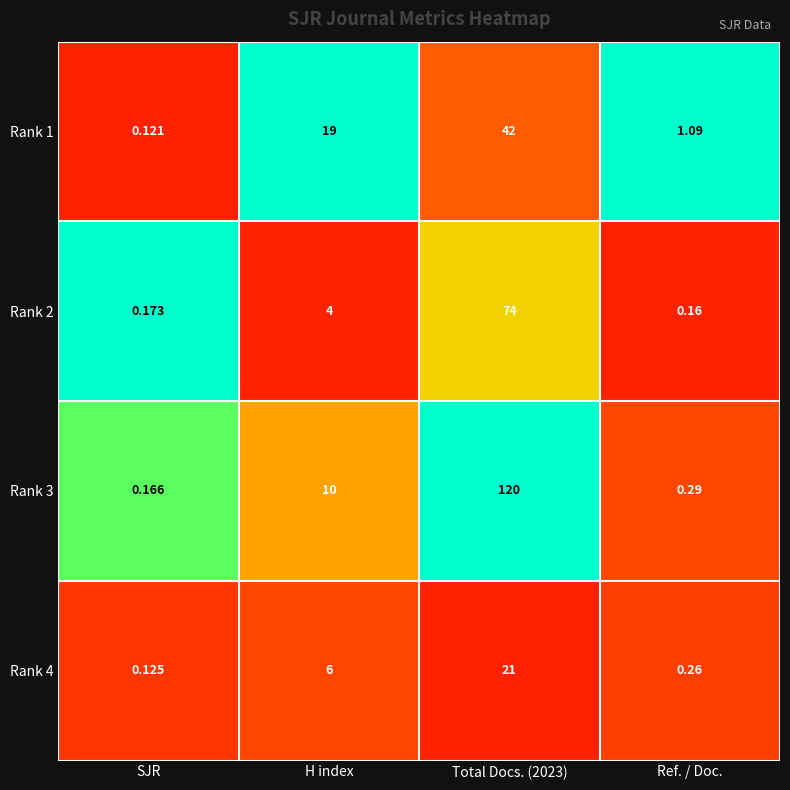

Where is Rank 1 nearest to the value 21?

H index